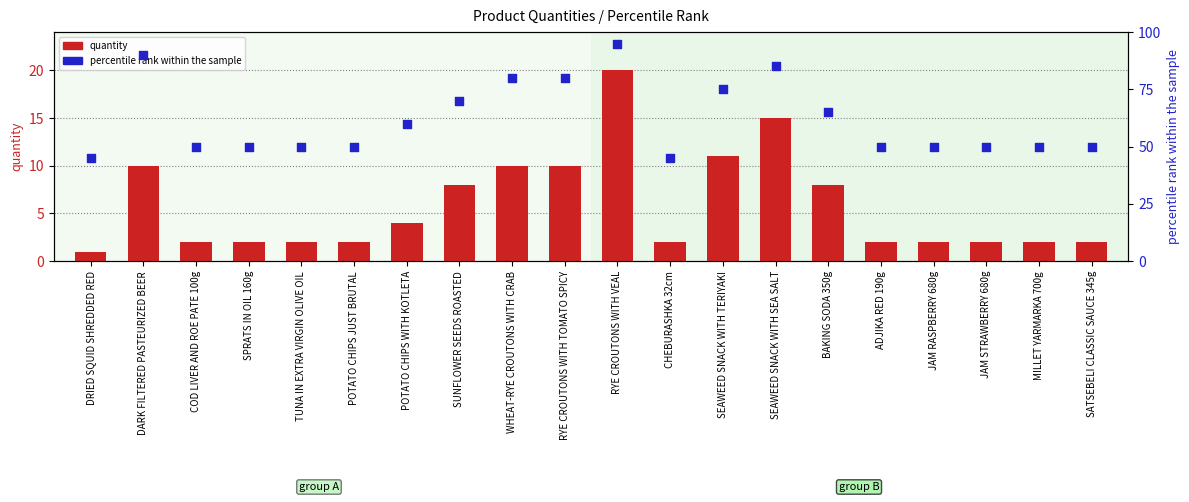

Which series reaches the maximum Y coordinate?

percentile rank within the sample